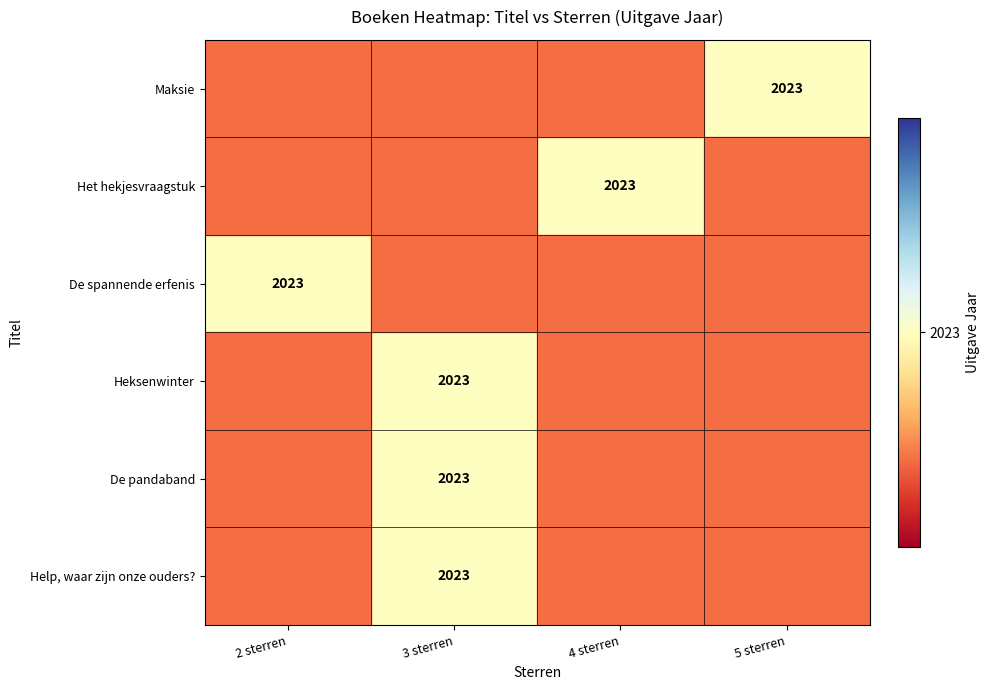

Which has a higher value, 4 sterren or 5 sterren?

5 sterren